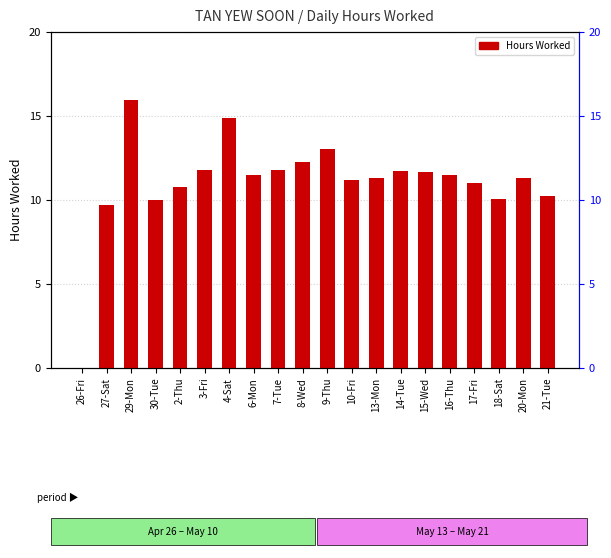

Between 15-Wed and 13-Mon, which is larger?

15-Wed